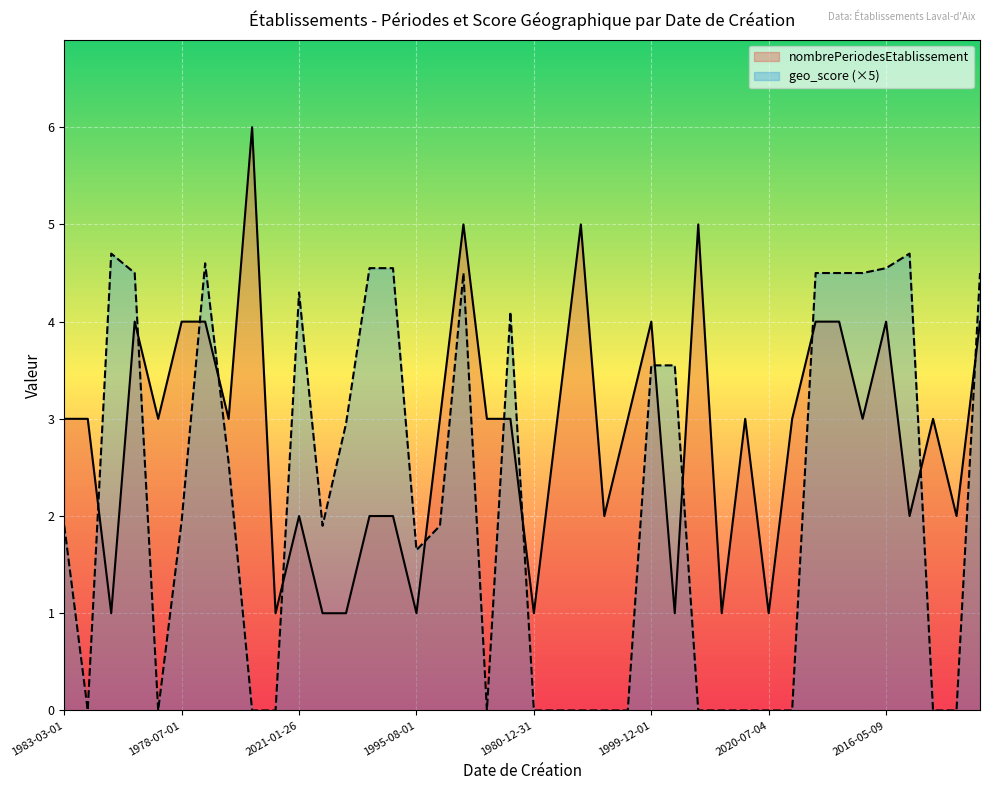

True or false: geo_score has a value of 2.8 at 2000-04-04.

False